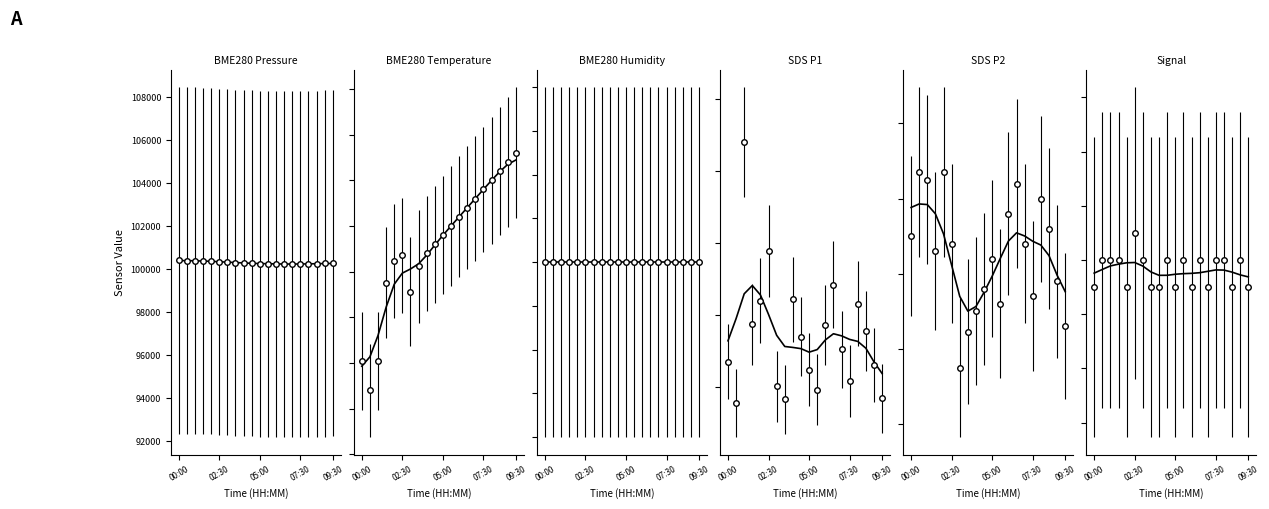

How many interior local valleys does the SDS_P2_line series have?

1